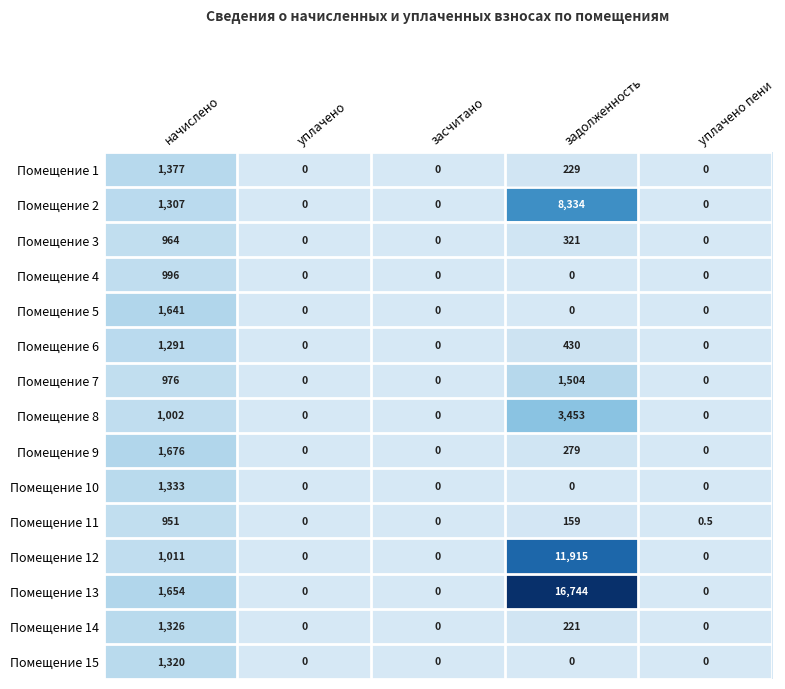

At which category is the sum across all series the highest?

задолженность